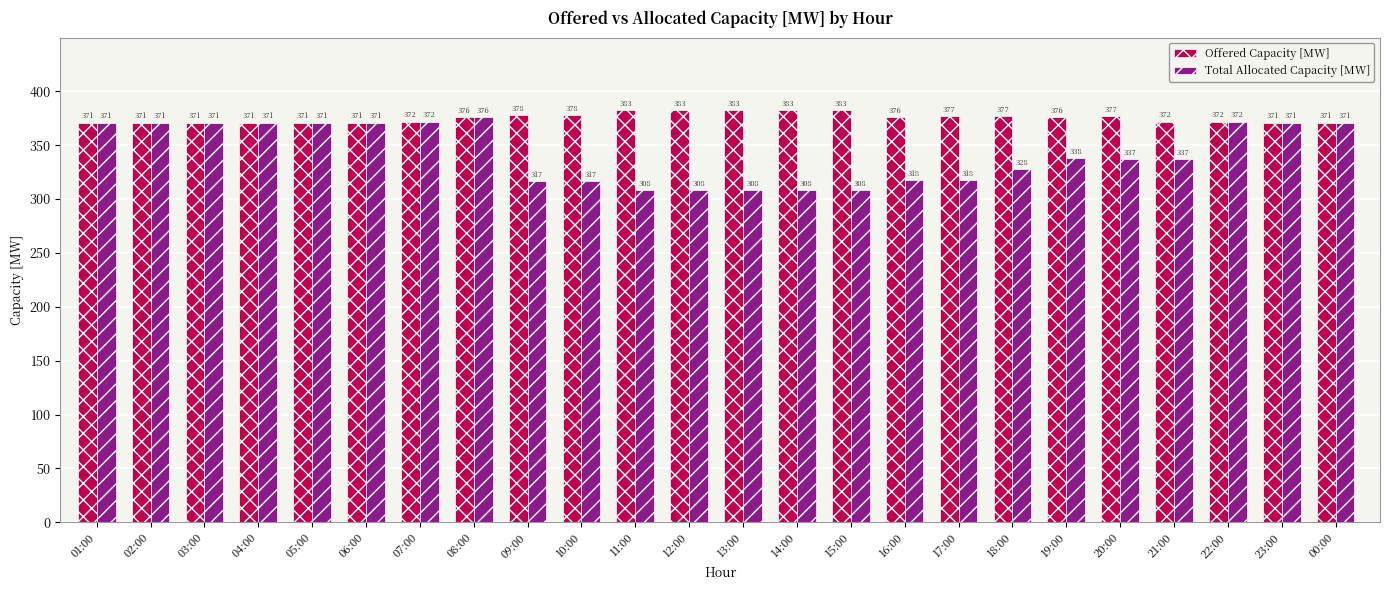

List the series in order of their overall mean, highest first.

Offered Capacity [MW], Total Allocated Capacity [MW]